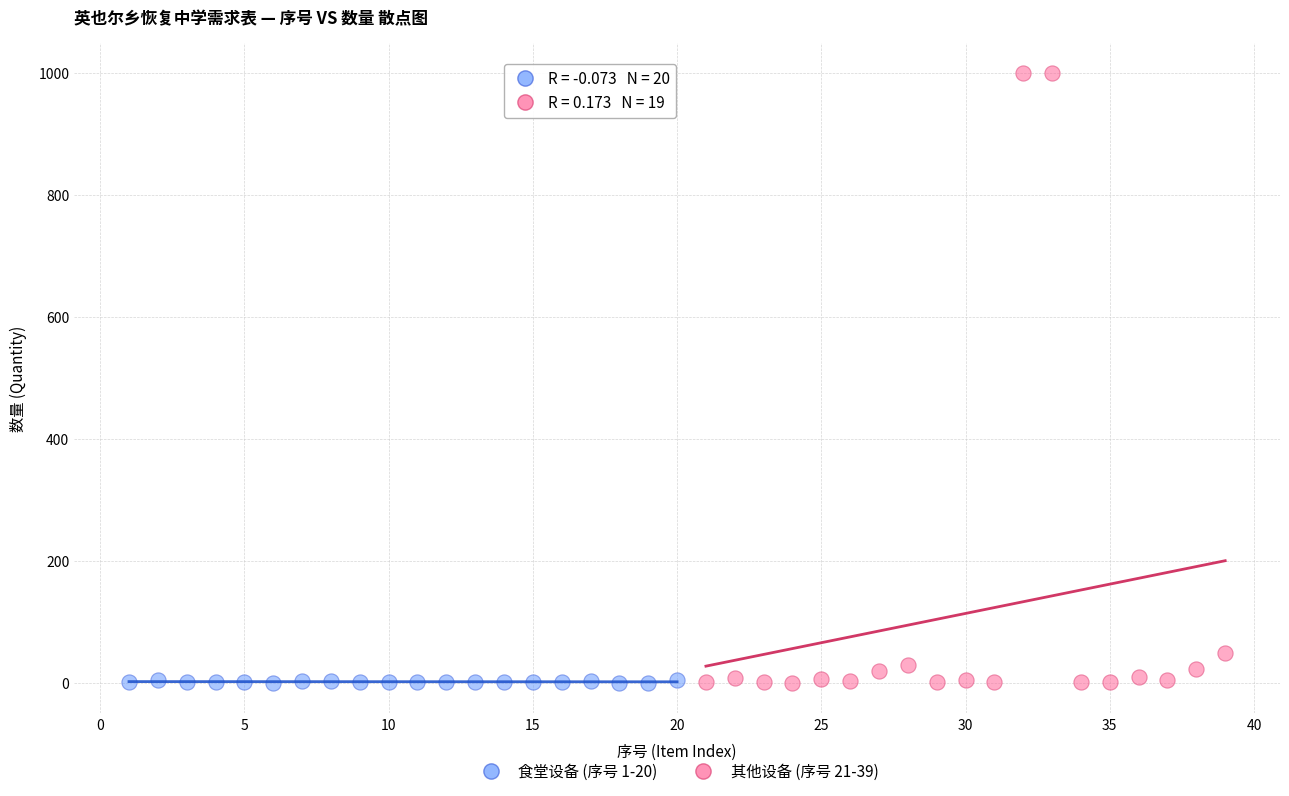

Which series reaches the maximum Y coordinate?

其他设备 (序号 21-39)